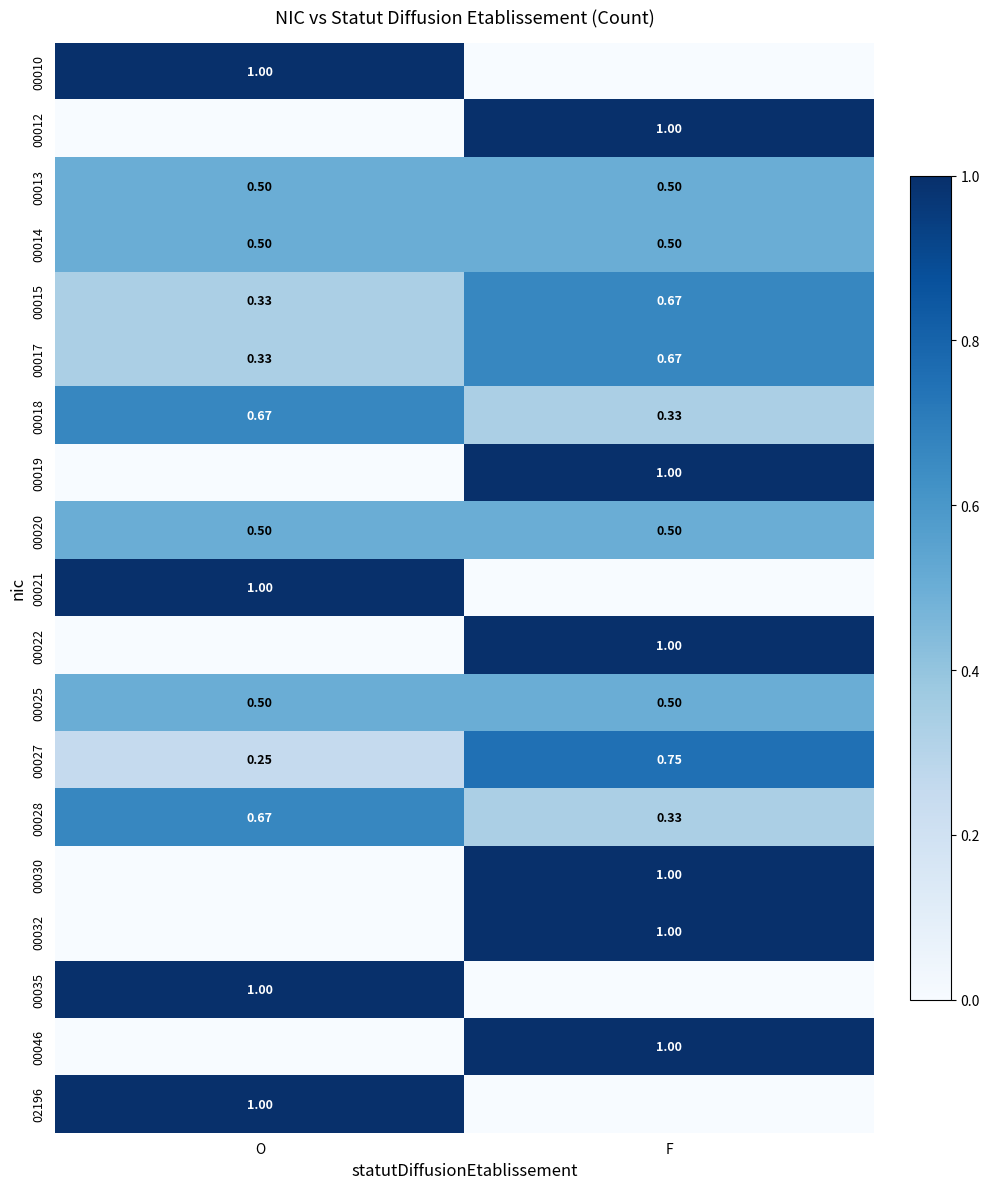

What is the maximum value shown in the chart?

1.0